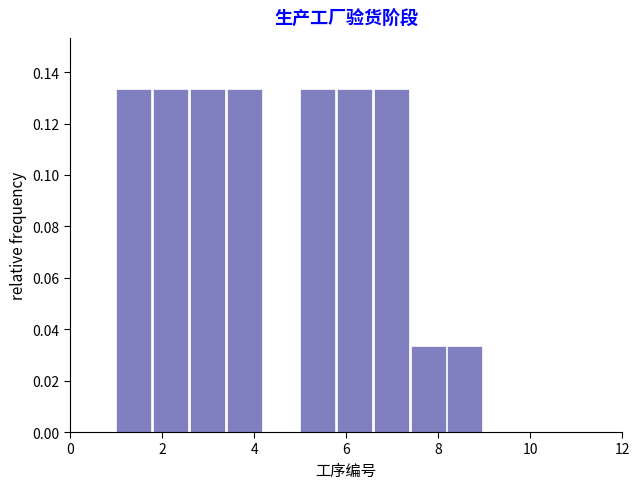

Reading left to right, list every bar in this chart as the range it spans on the x-axis followed by its height. The values are not printed on the chart, so give them approximately, as read against the axis.

1.0 to 1.8: 0.134
1.8 to 2.6: 0.134
2.6 to 3.4: 0.134
3.4 to 4.2: 0.134
4.2 to 5.0: 0
5.0 to 5.8: 0.134
5.8 to 6.6: 0.134
6.6 to 7.4: 0.134
7.4 to 8.2: 0.034
8.2 to 9.0: 0.034